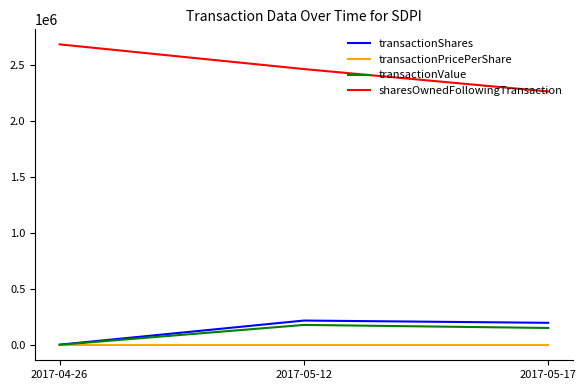

At how many categories does at least one series exceed 1972437?

3